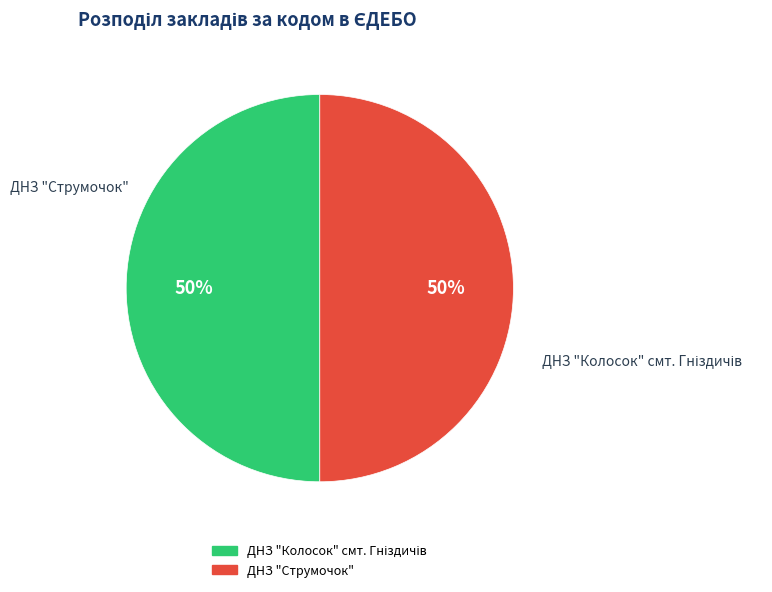

True or false: ДНЗ "Струмочок" accounts for 50% of the total.

True